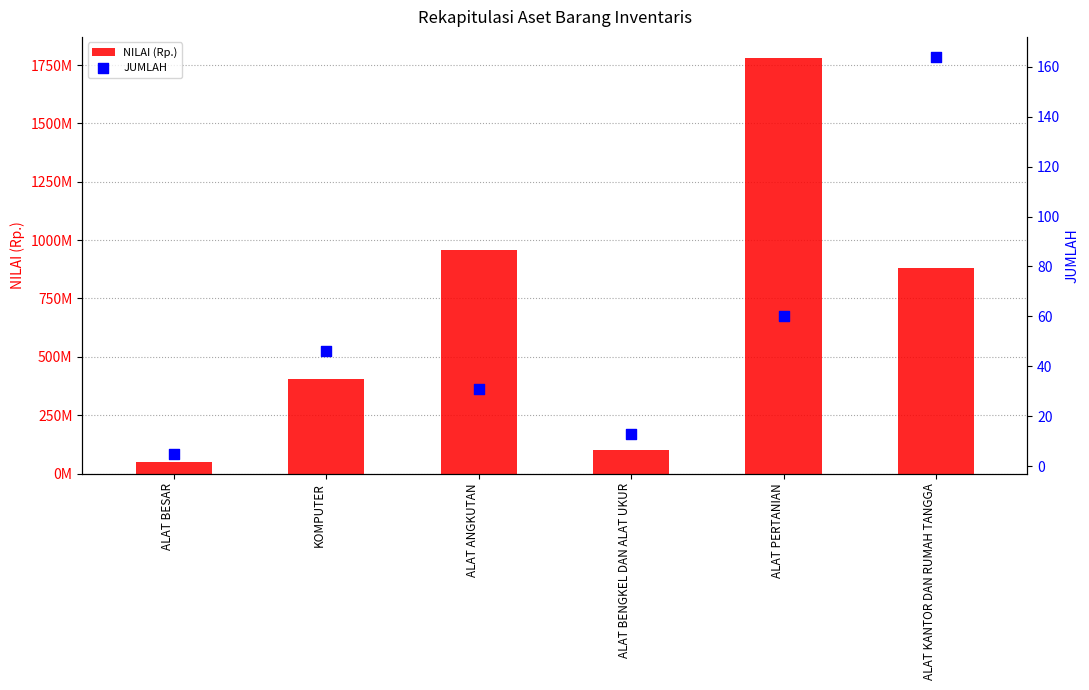

Which series reaches the maximum Y coordinate?

NILAI (Rp.)